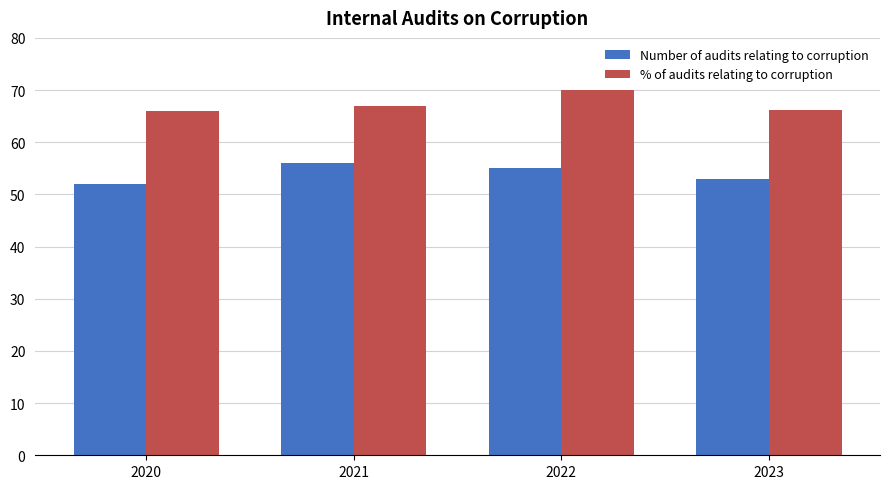

Which series changed the most between 2020 and 2022?

% of audits relating to corruption